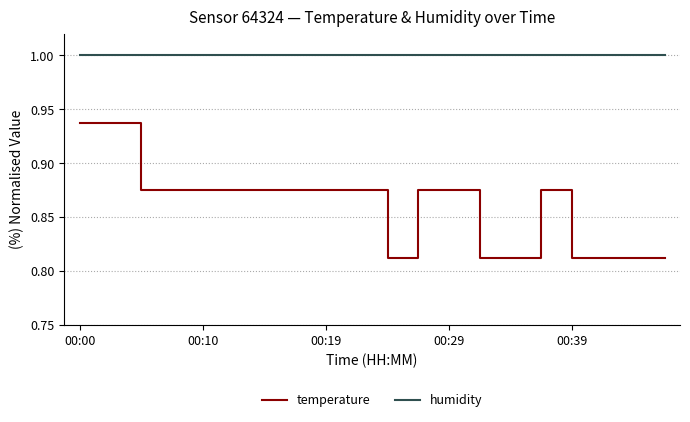

What is the greatest value displayed?

1.0